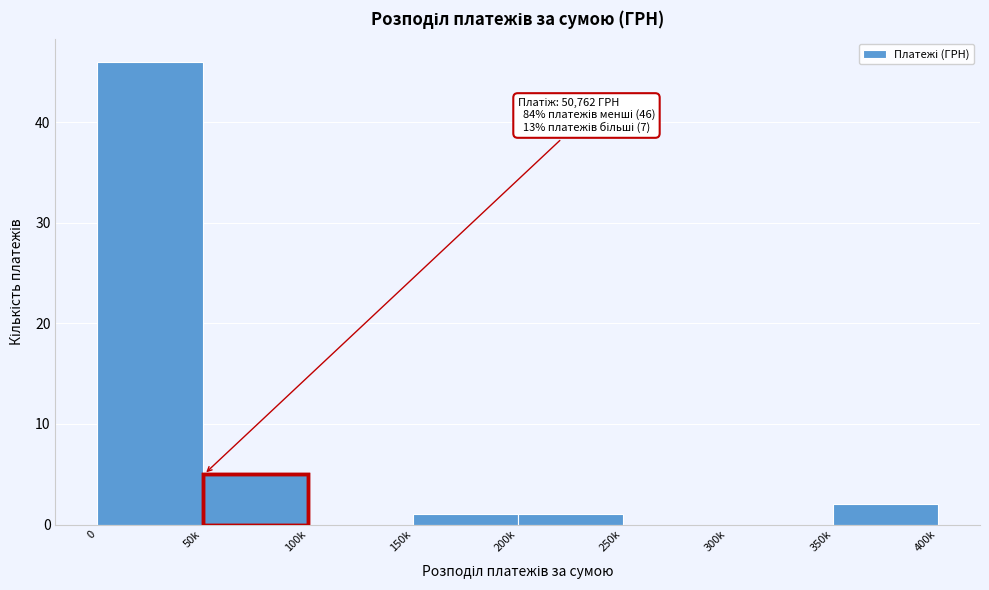

Reading right to left, transcribe all the data shown in this chart.

350k=2	300k=0	250k=0	200k=1	150k=1	100k=0	50k=5	0=46